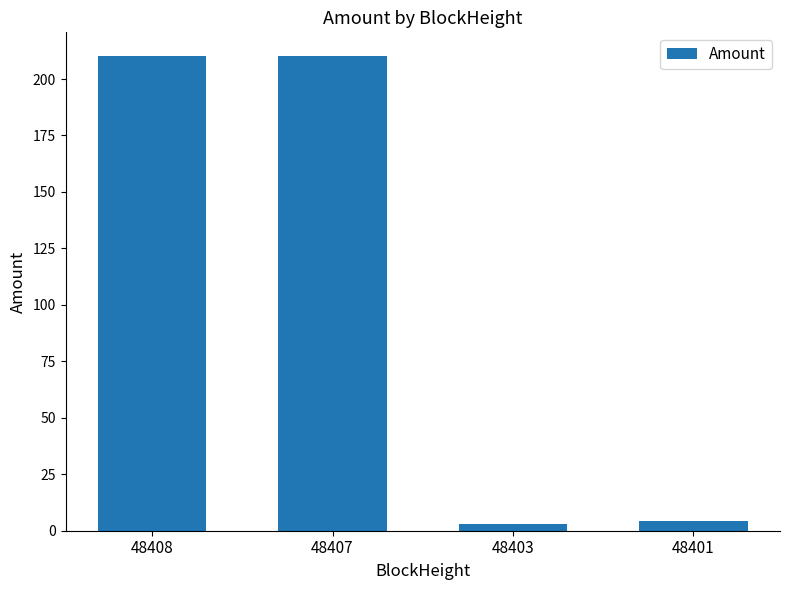

At which label does the data first exceed 210?

48408